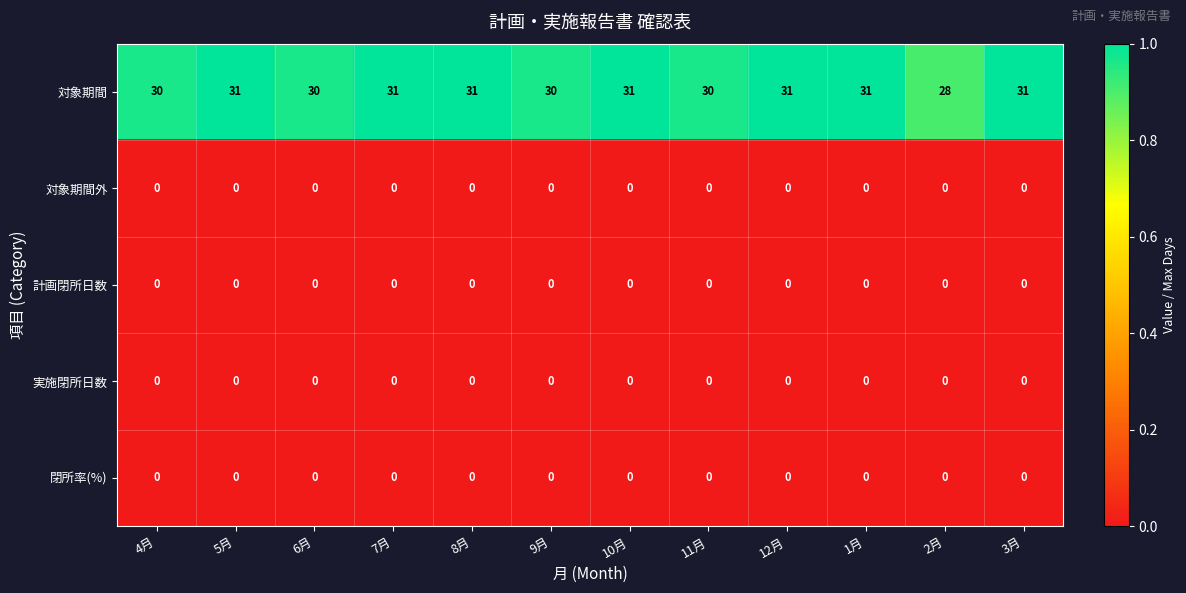

Which series has the largest total across all categories?

対象期間